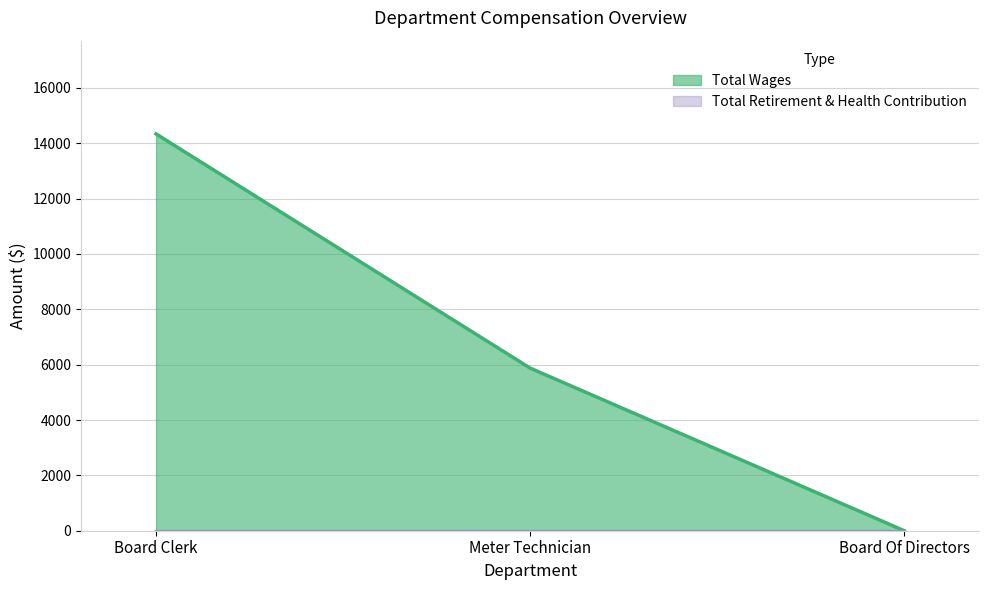

Rank the categories by value from lowest to highest.

Board Of Directors, Meter Technician, Board Clerk